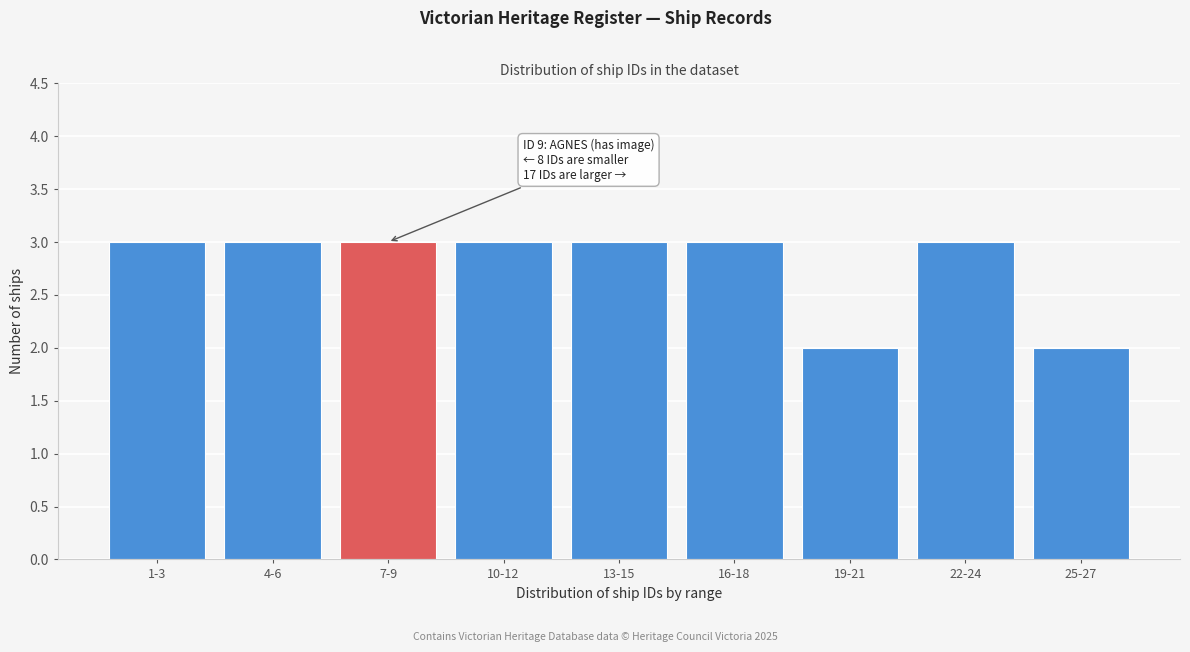

Reading left to right, what are all the values shown in this chart?

3	3	3	3	3	3	2	3	2